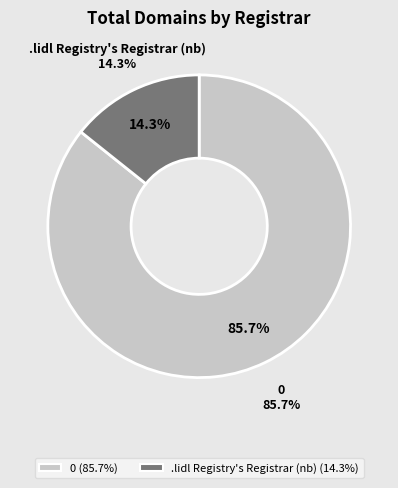

How much of the chart is everything except .lidl Registry's Registrar (nb)?

85.7%